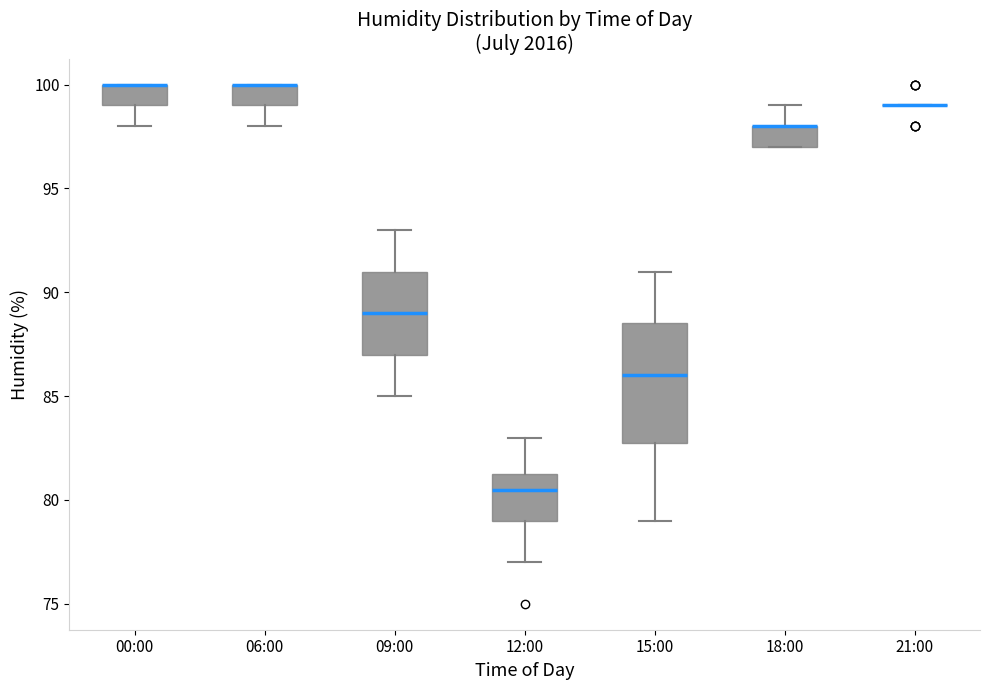

Where does the median line of the box for 09:00 sit on the y-axis? The values are not printed on the chart, so give them approximately, as read against the axis.

89.0